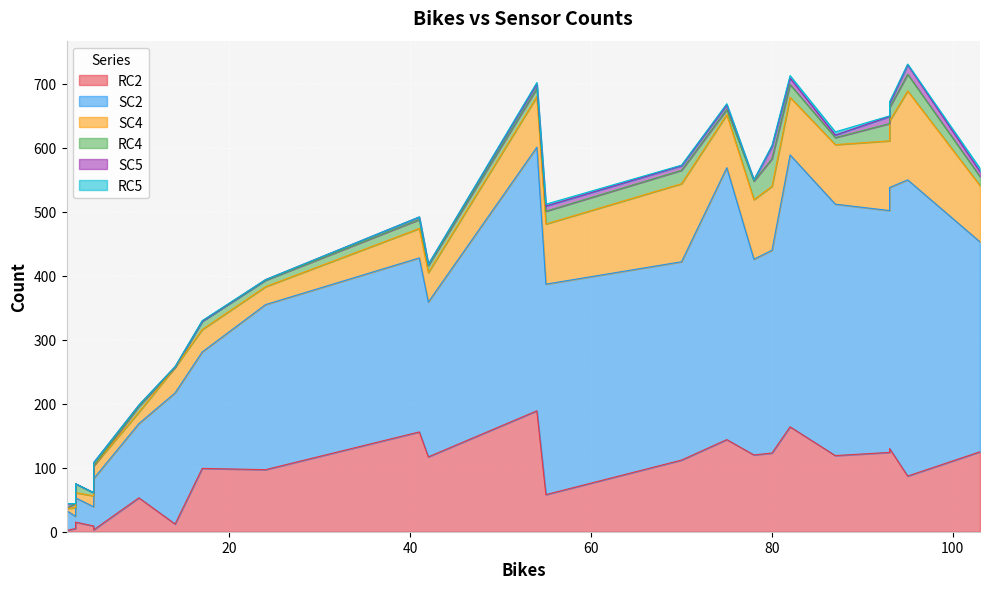

How many lines are shown in the chart?

6